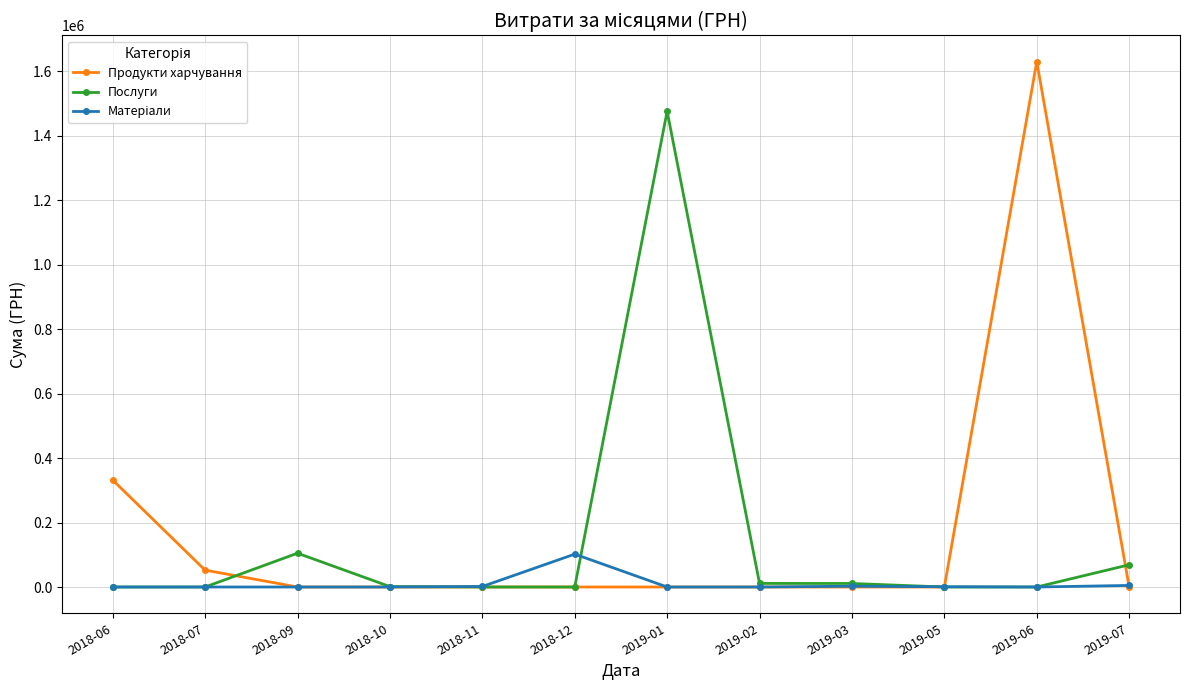

What is the total value across all series at 2018-12?

101999.0